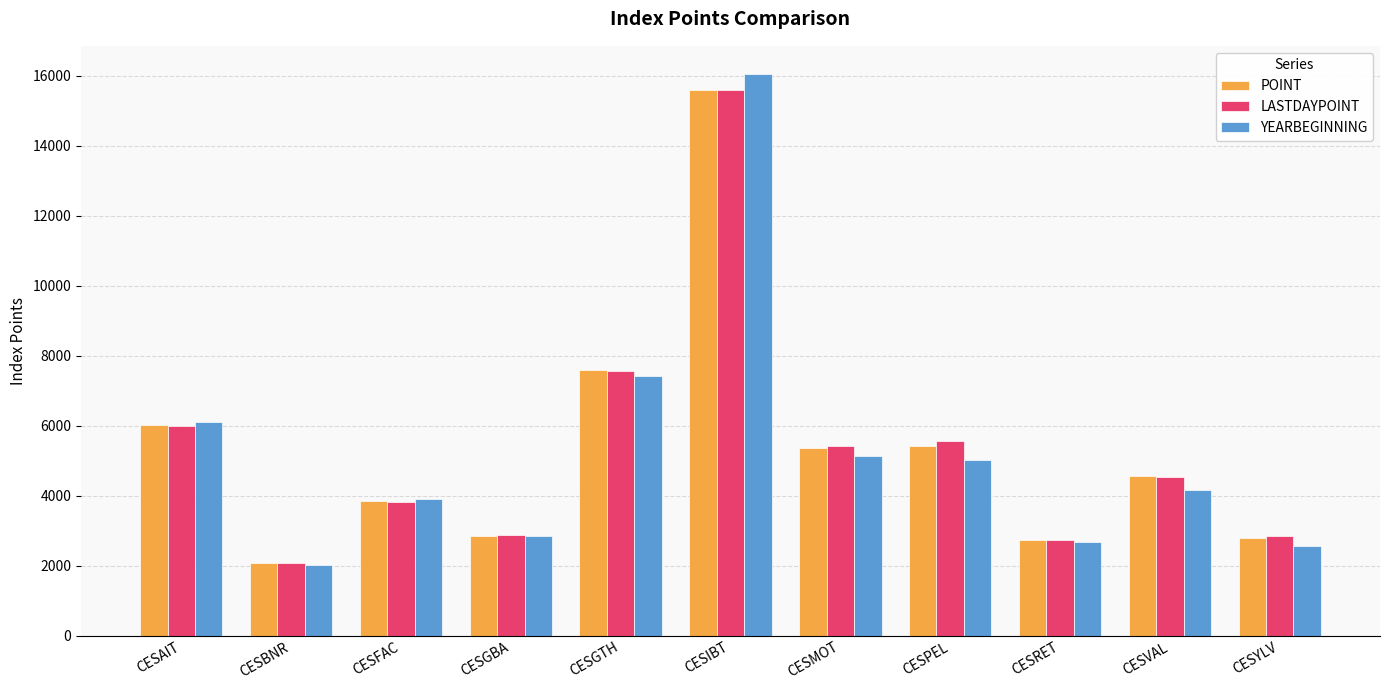

Which series changed the most between CESAIT and CESBNR?

YEARBEGINNING